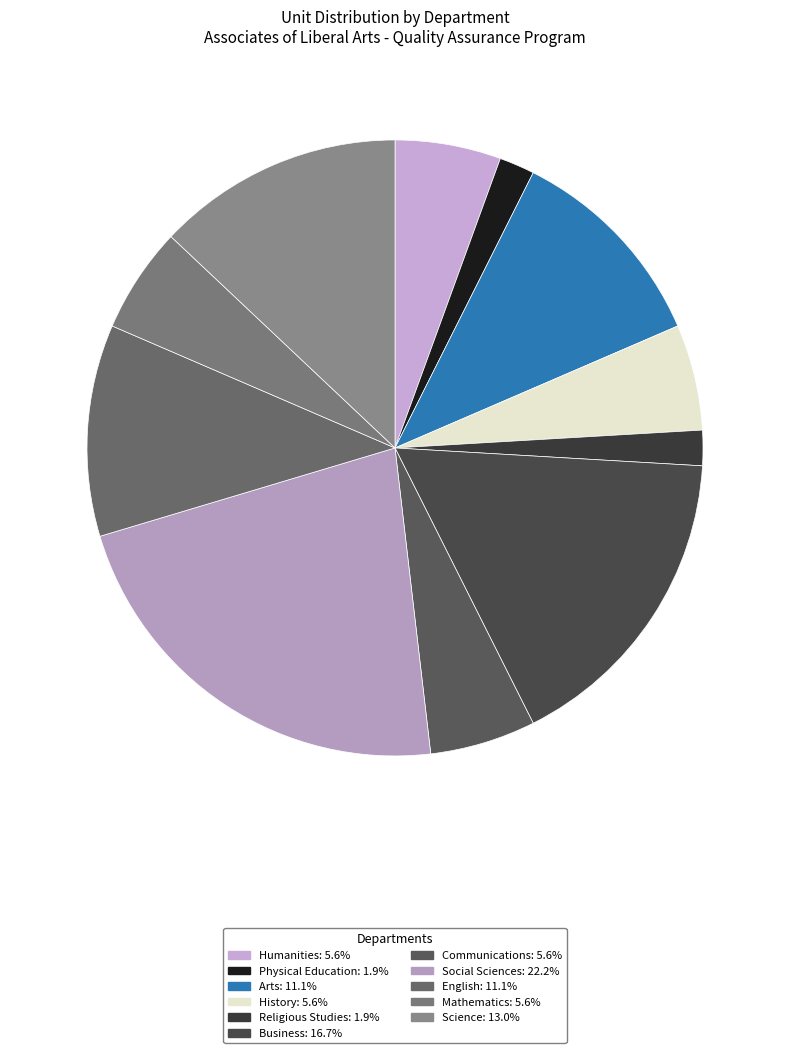

How many segments does this pie chart have?

11